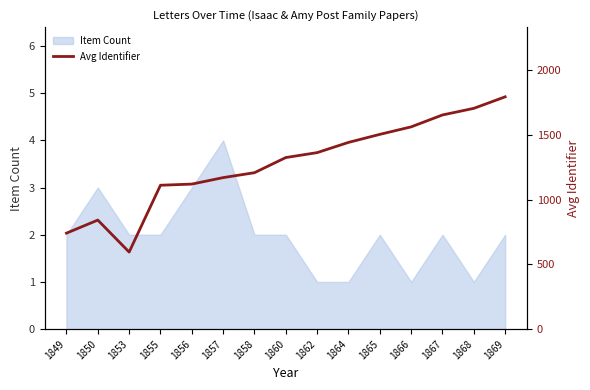

Where is the first local minimum?

1853